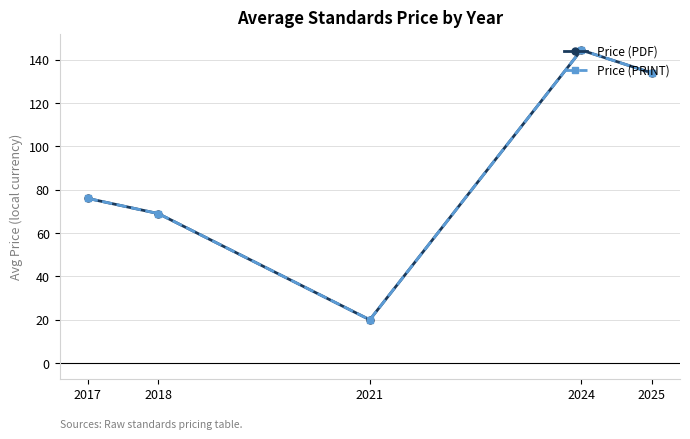

What is the smallest value displayed?

20.0